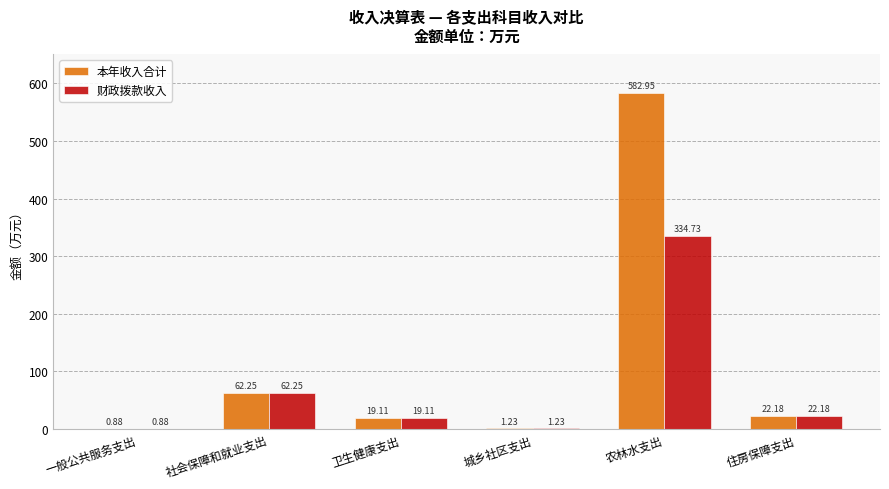

What is the sum of the 本年收入合计 values at 卫生健康支出 and 社会保障和就业支出?

81.4